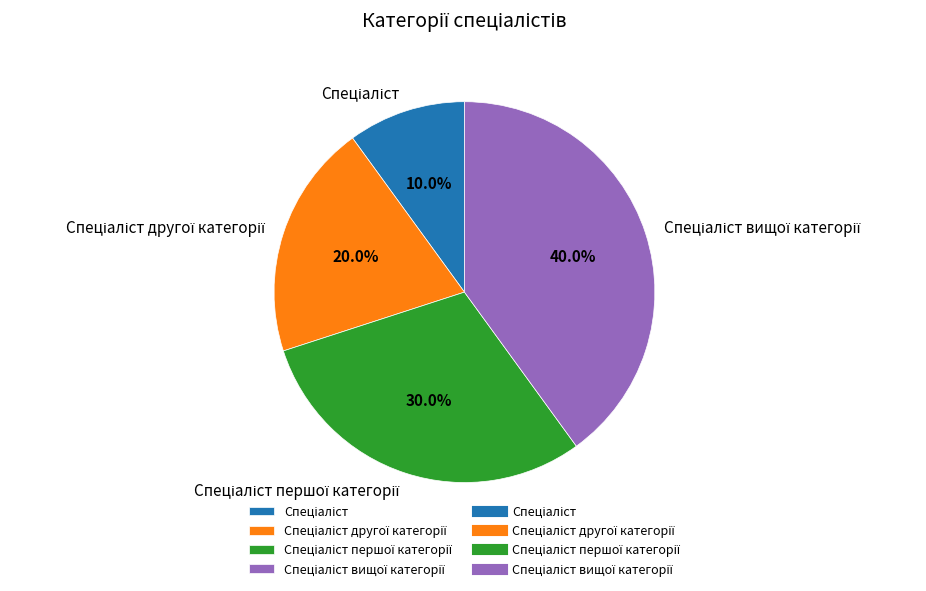

How many slices are in this pie chart?

4